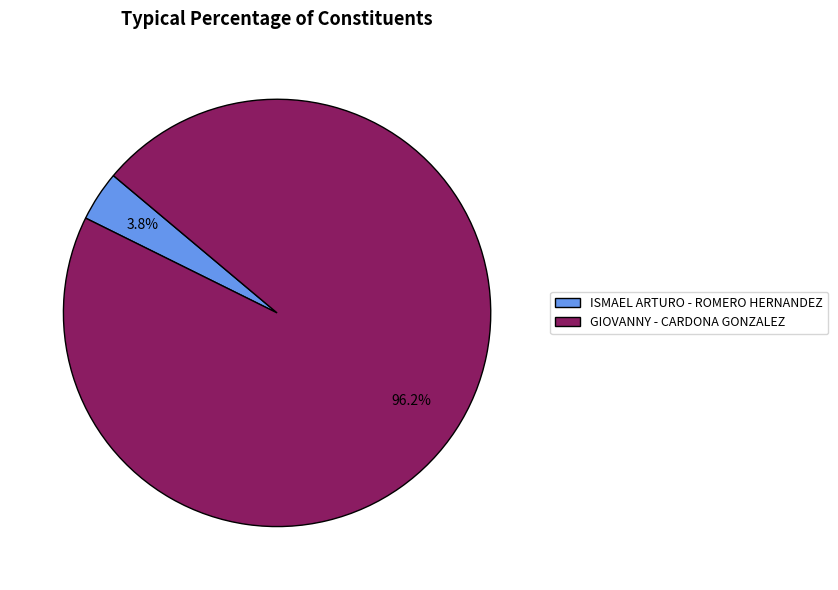

True or false: ISMAEL ARTURO - ROMERO HERNANDEZ accounts for 4% of the total.

True